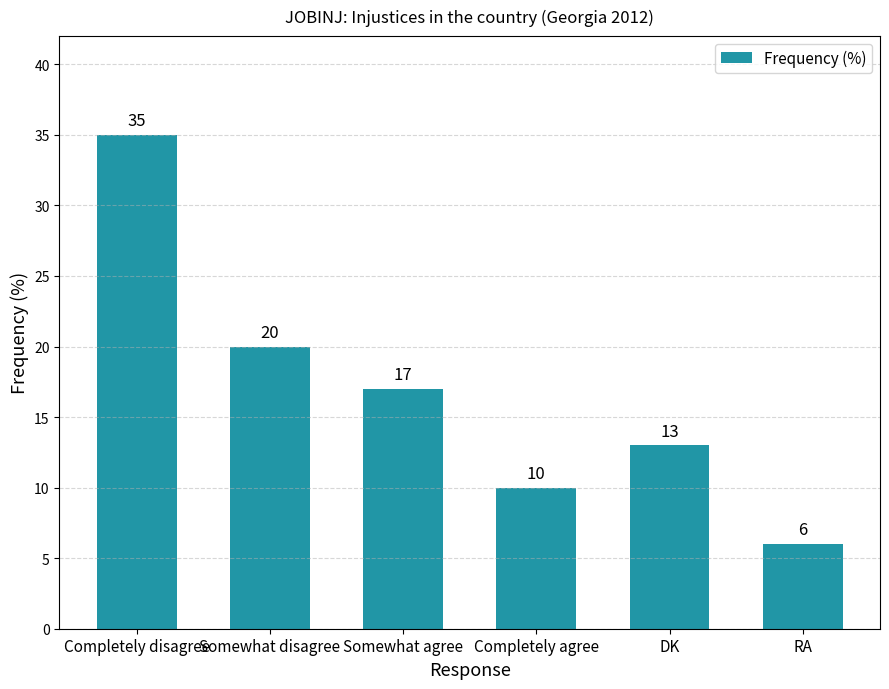

Does the chart contain any negative values?

No